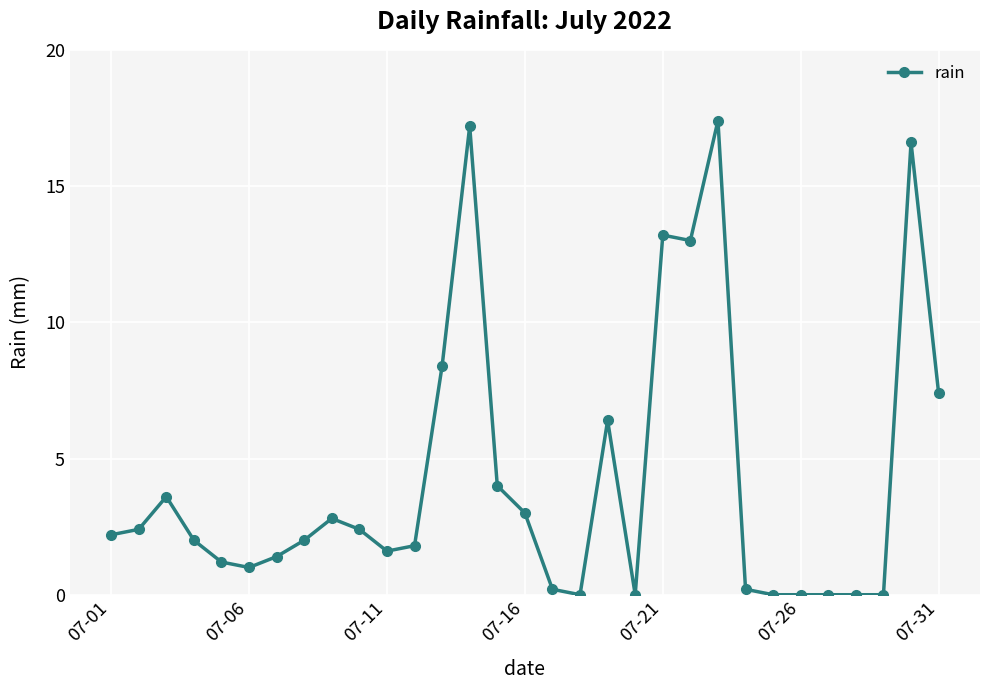

How many lines are shown in the chart?

1